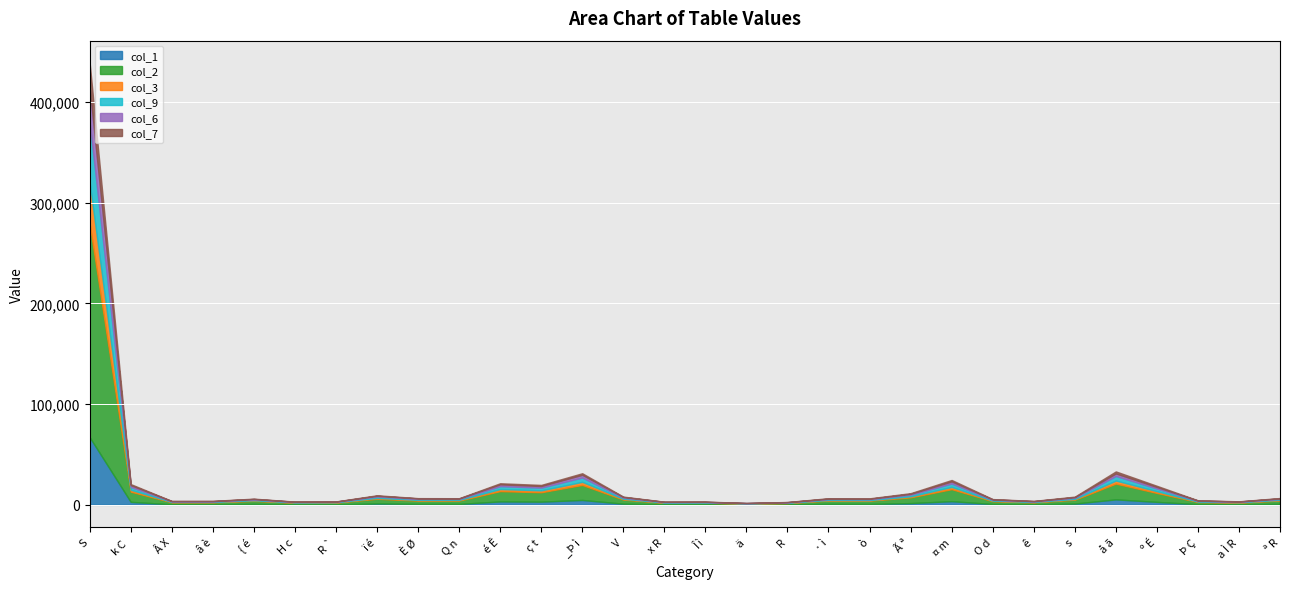

How many data points does each series have?

30